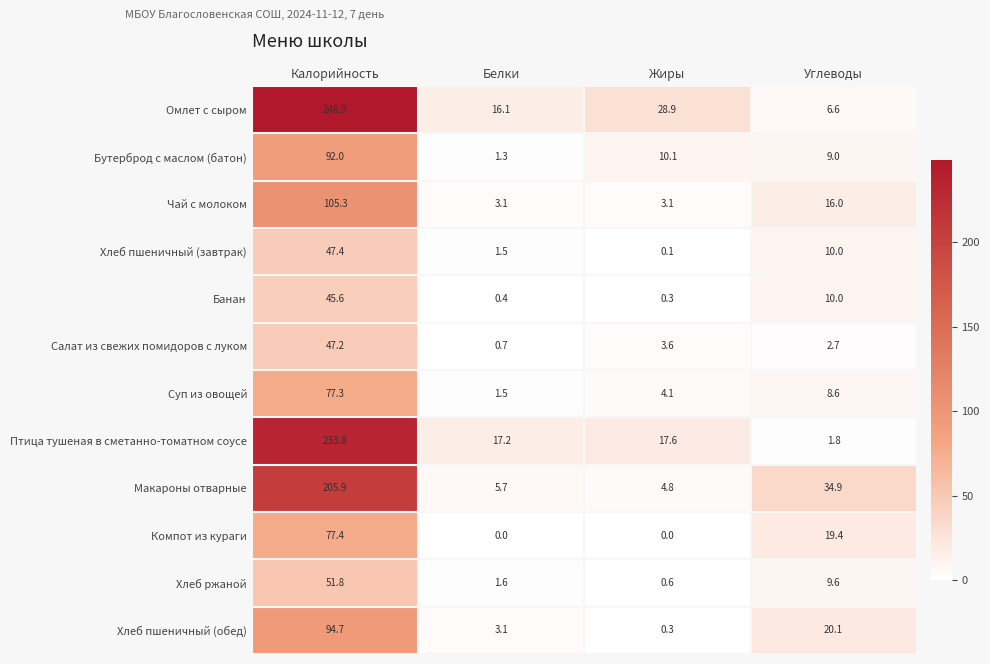

Which series has the largest total across all categories?

Омлет с сыром